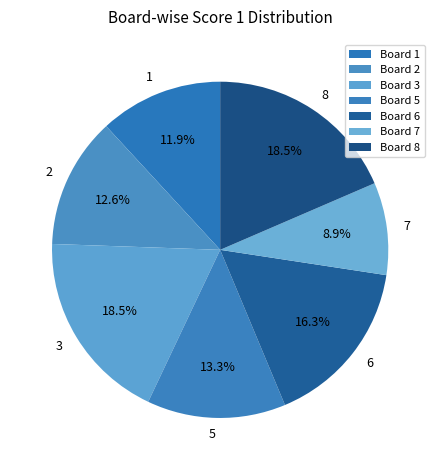

How many segments does this pie chart have?

7